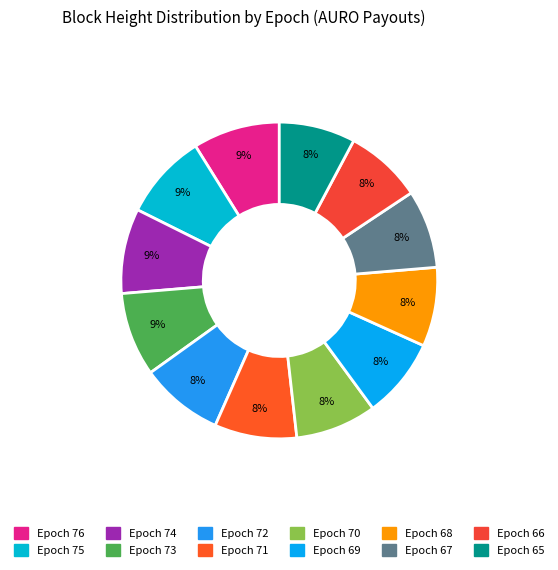

Is it true that Epoch 76 is 9% of the pie?

True